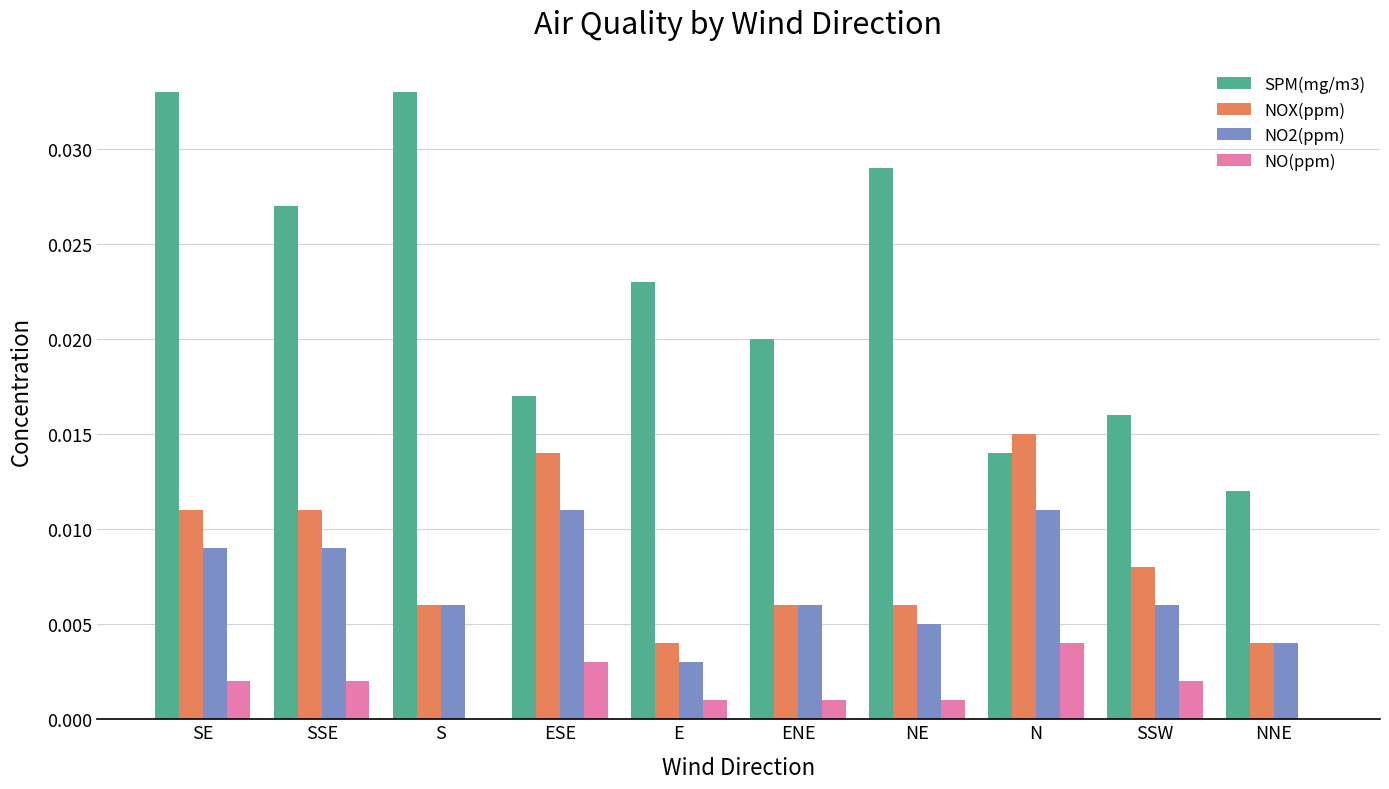

At which category is the sum across all series the highest?

SE